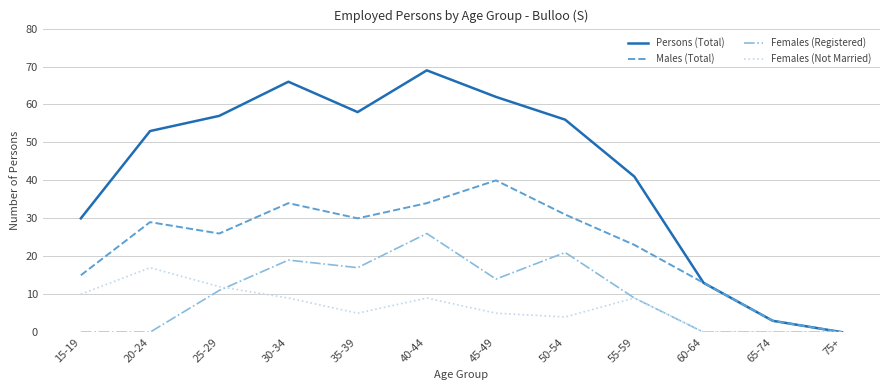

Which series has the widest spread of values?

Persons (Total)